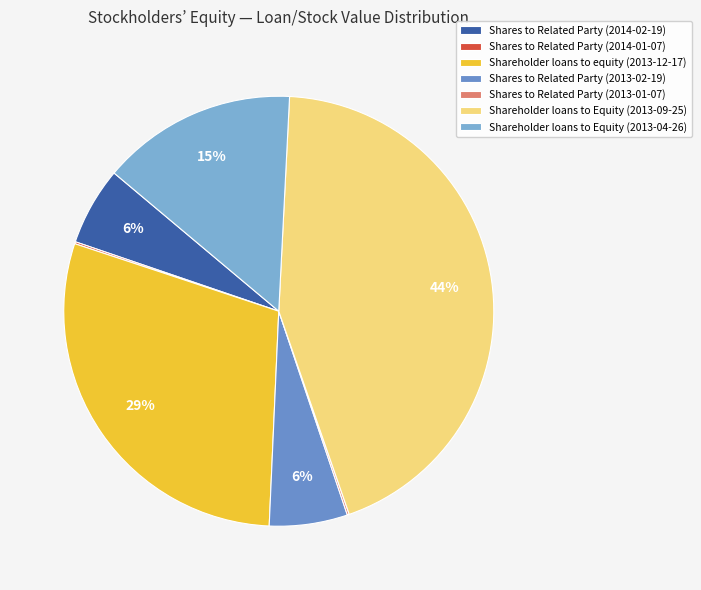

What is the smallest slice in the pie chart?

Shares to Related Party (2014-01-07)